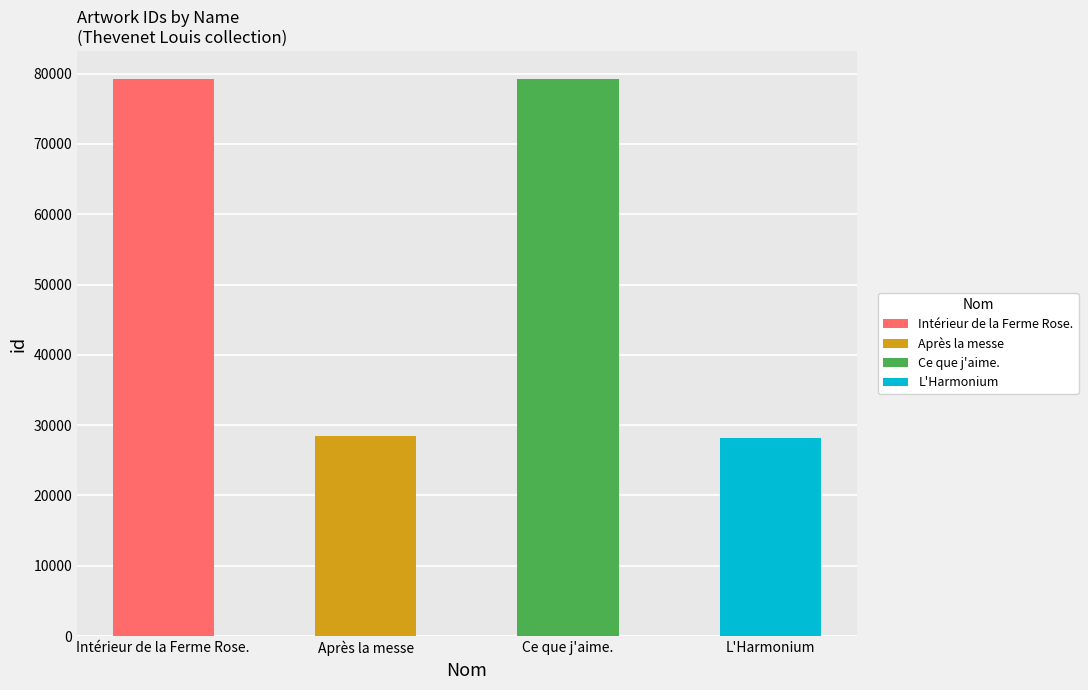

True or false: the data shows 17965 at Ce que j'aime..

False